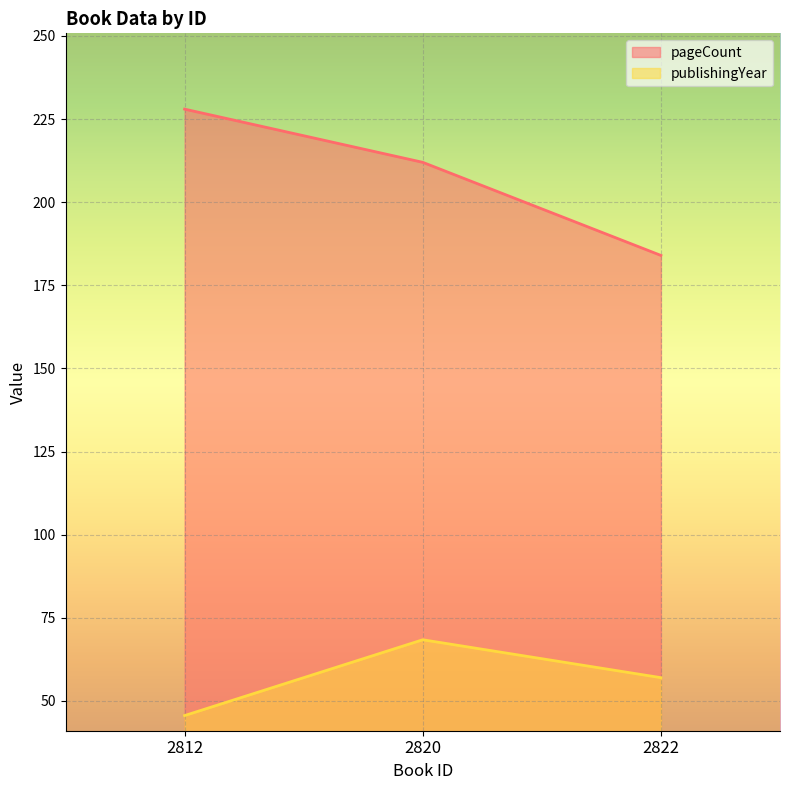

Which series has the widest spread of values?

pageCount